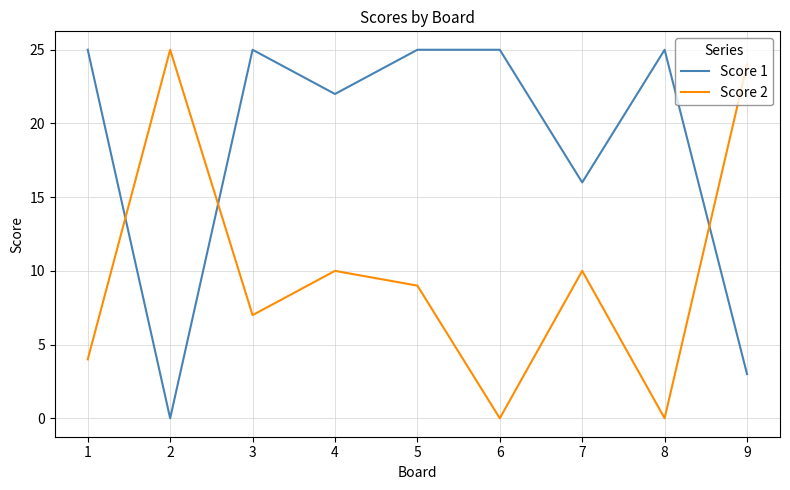

Rank the series at 2 from highest to lowest value.

Score 2, Score 1